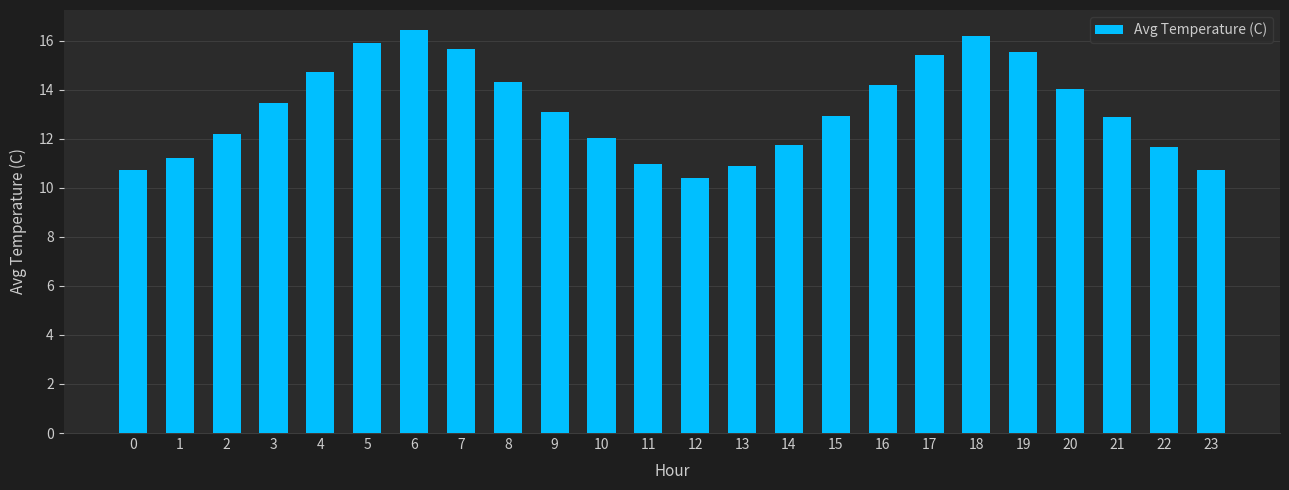

What is the value of the 20th bar from the left?

15.5